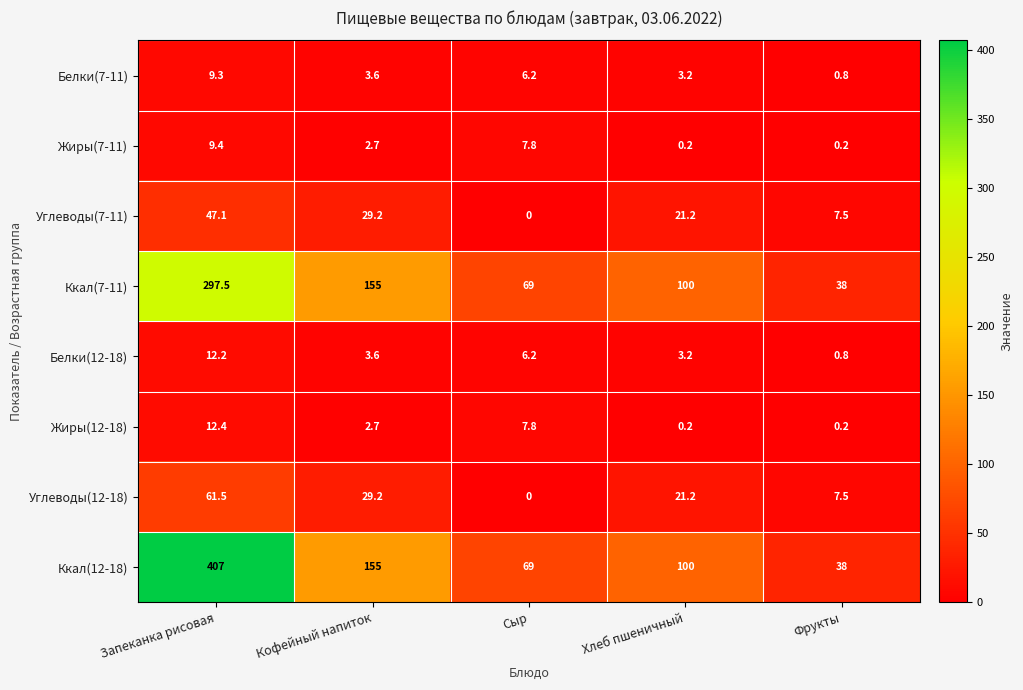

The value of Углеводы(7-11) at Хлеб пшеничный is 21.2. True or false?

True